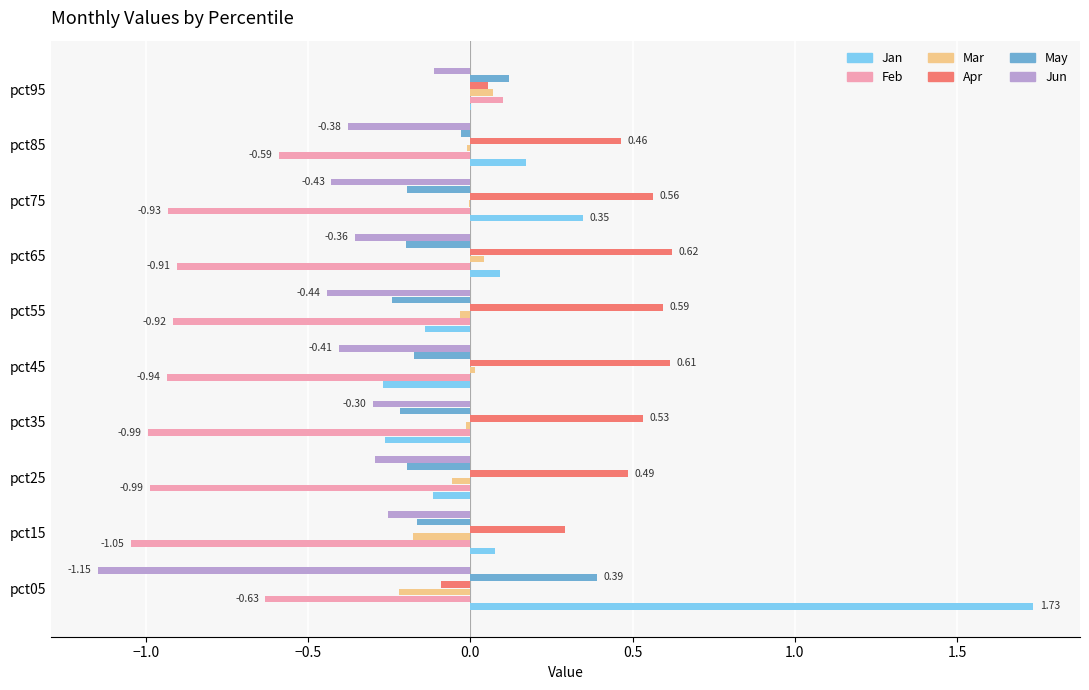

What is the sum of all Jun values?

-4.1